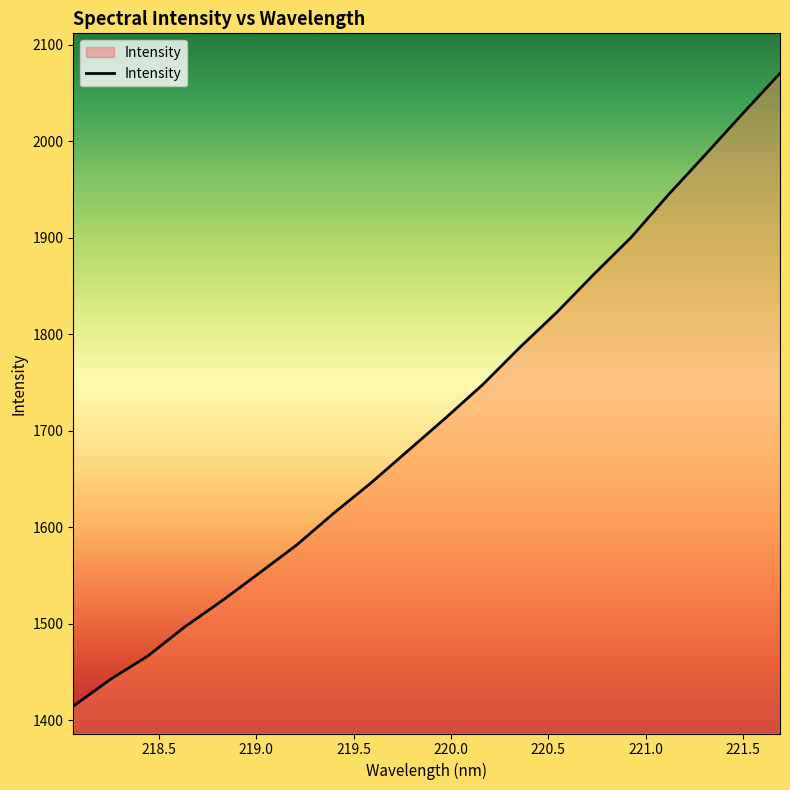

What is the greatest value displayed?

2070.5